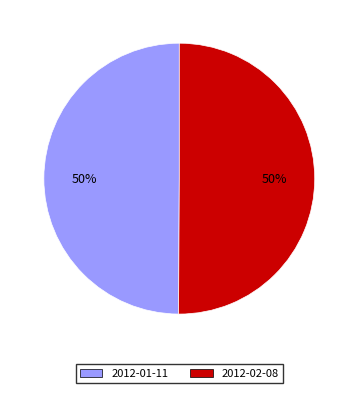

To the nearest percent, what is the average slice percentage?

50%